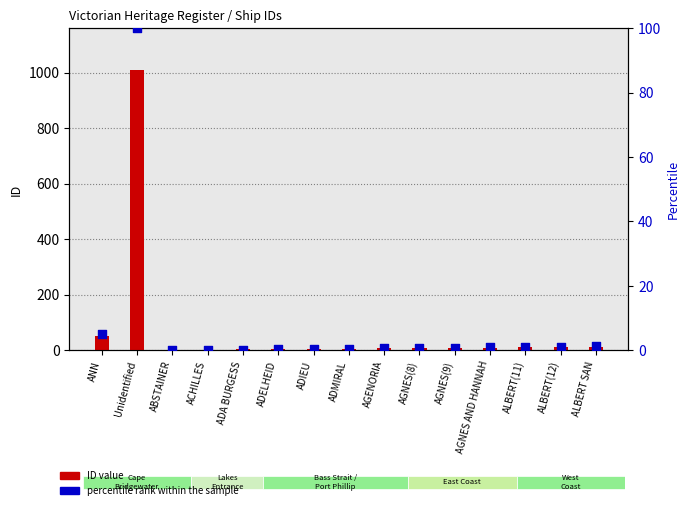

At which category is the sum across all series the highest?

Unidentified